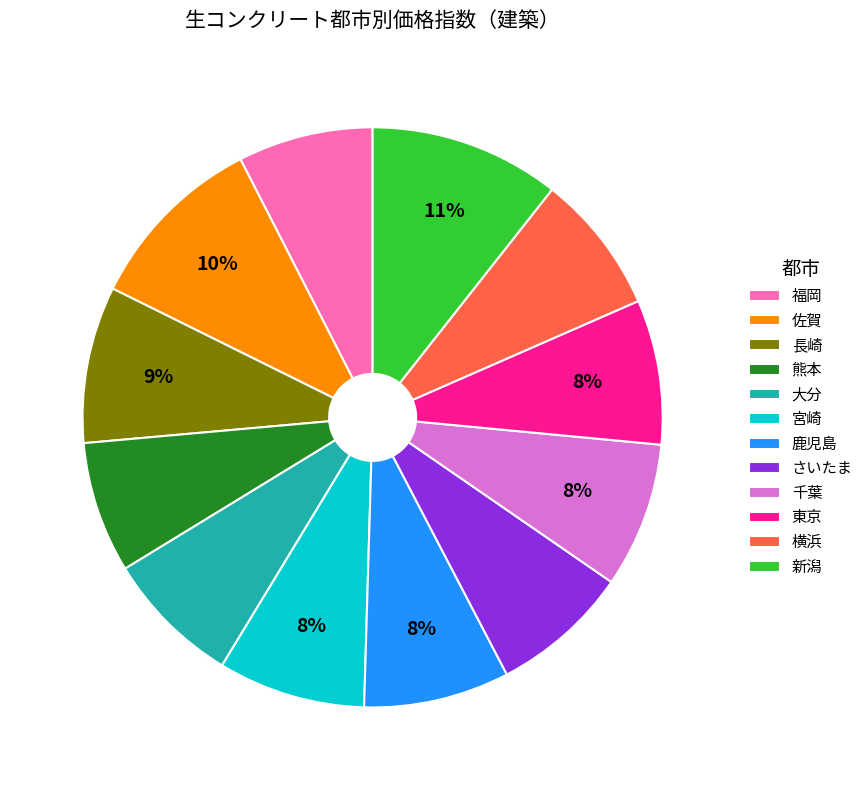

To the nearest percent, what is the average slice percentage?

8%